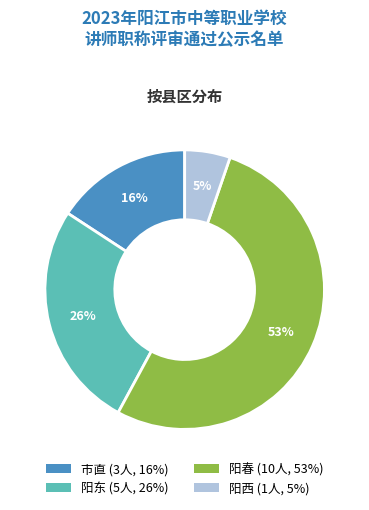

To the nearest percent, what is the combined percentage of 阳东 and 市直?

42%